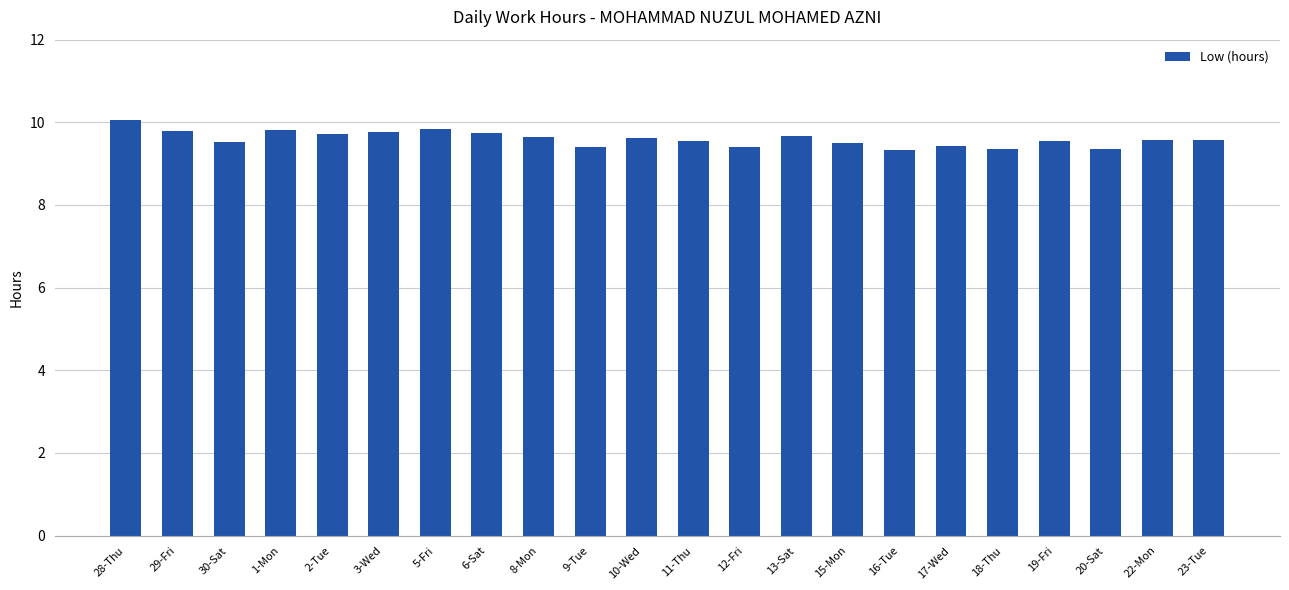

Which has a higher value, 11-Thu or 20-Sat?

11-Thu